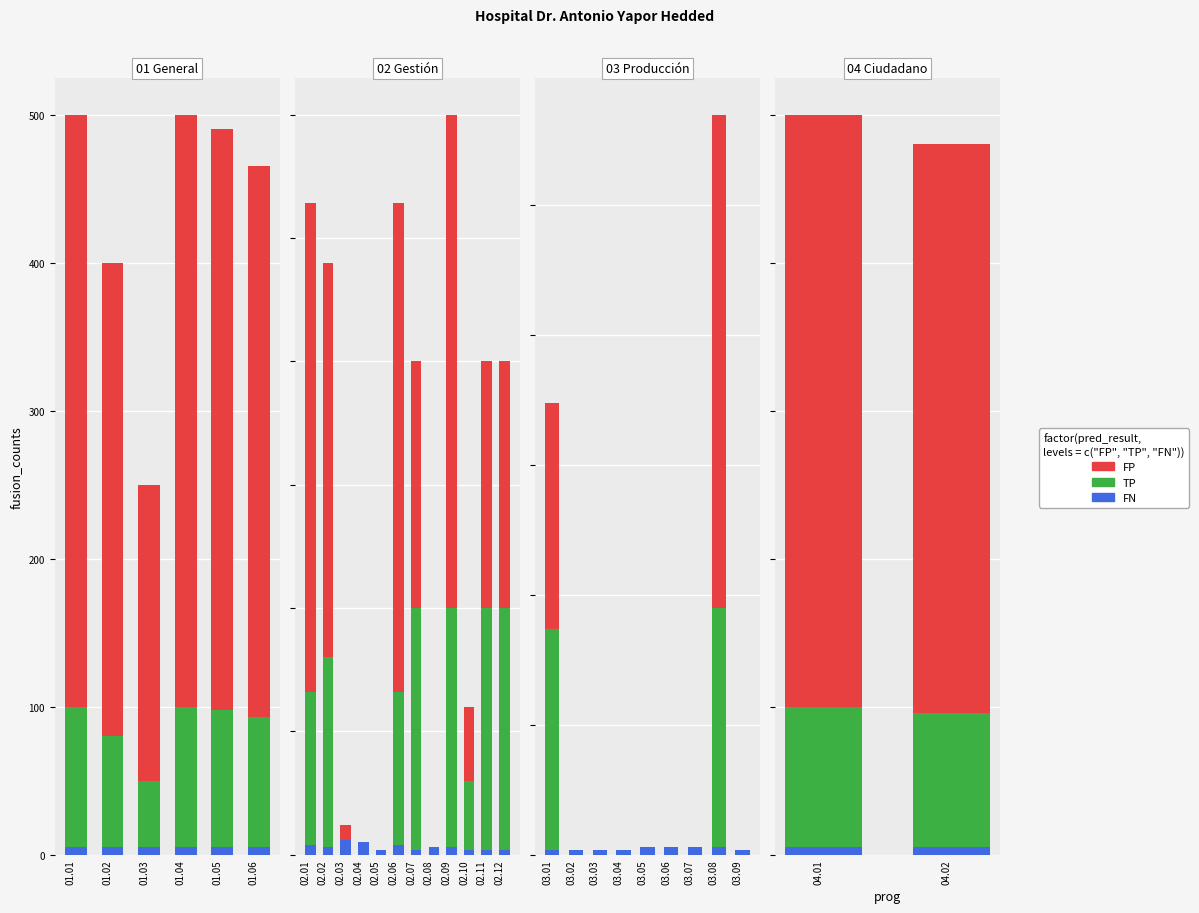

At which category is the sum across all series the highest?

04.01